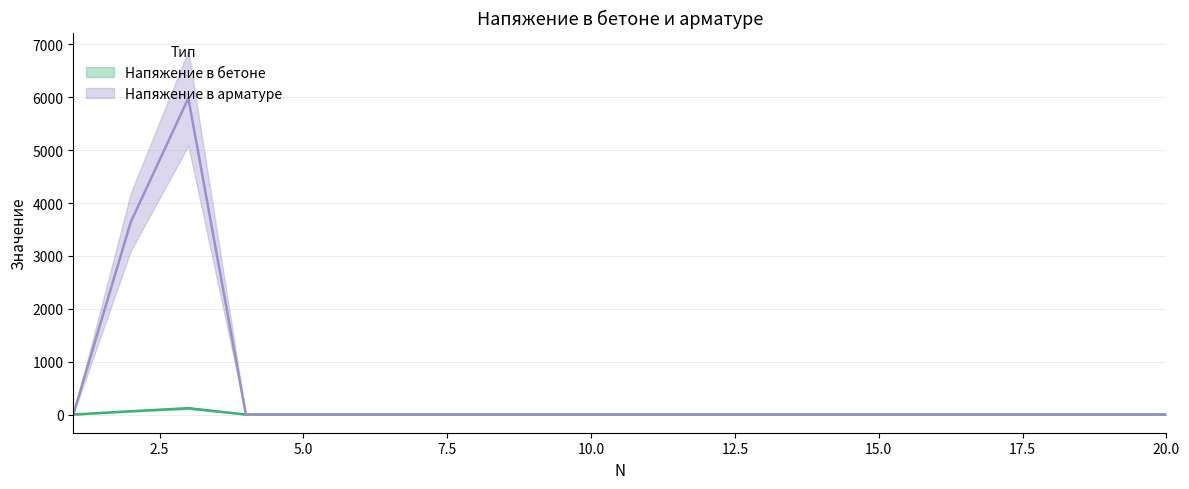

True or false: Напяжение в арматуре and Напяжение в бетоне intersect in this chart.

False